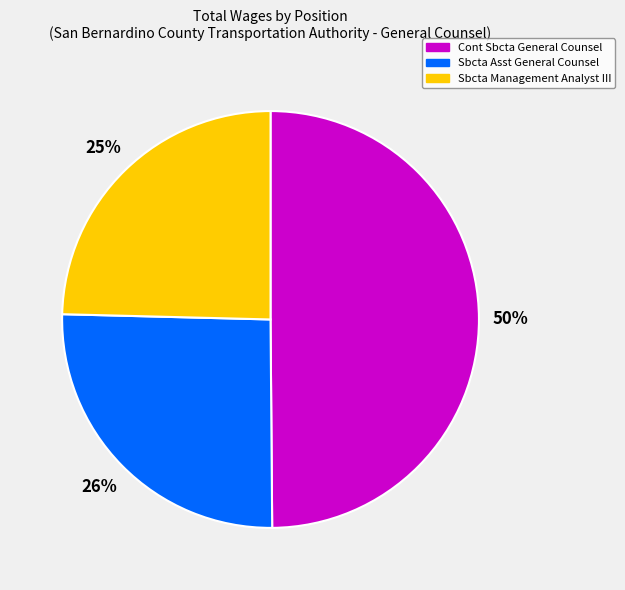

Which slice is the largest?

Cont Sbcta General Counsel